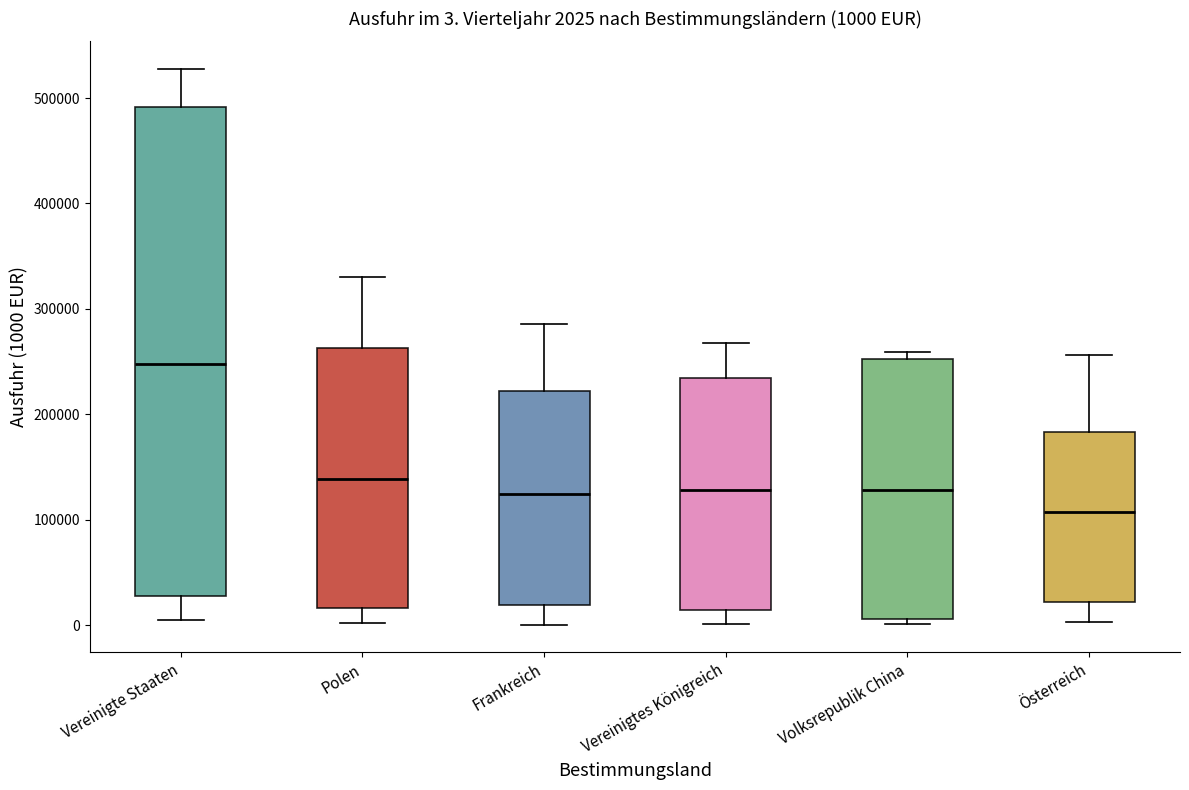

Comparing the boxes themselves (not the whiskers), which one is the tallest?

Vereinigte Staaten